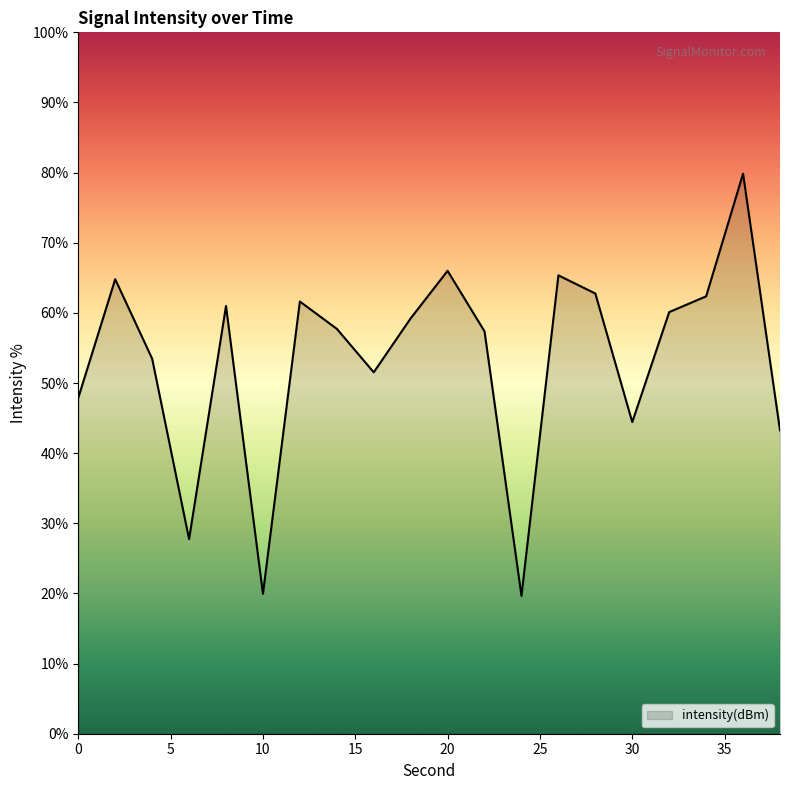

How many data points does each series have?

20